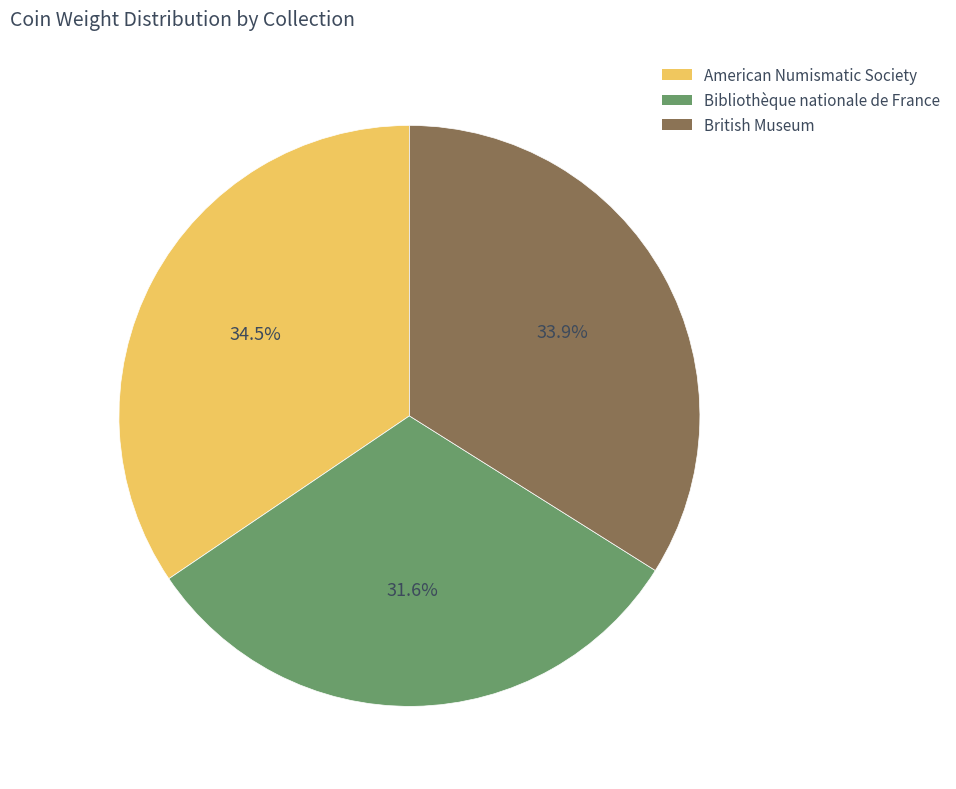

Count the number of slices in the pie.

3